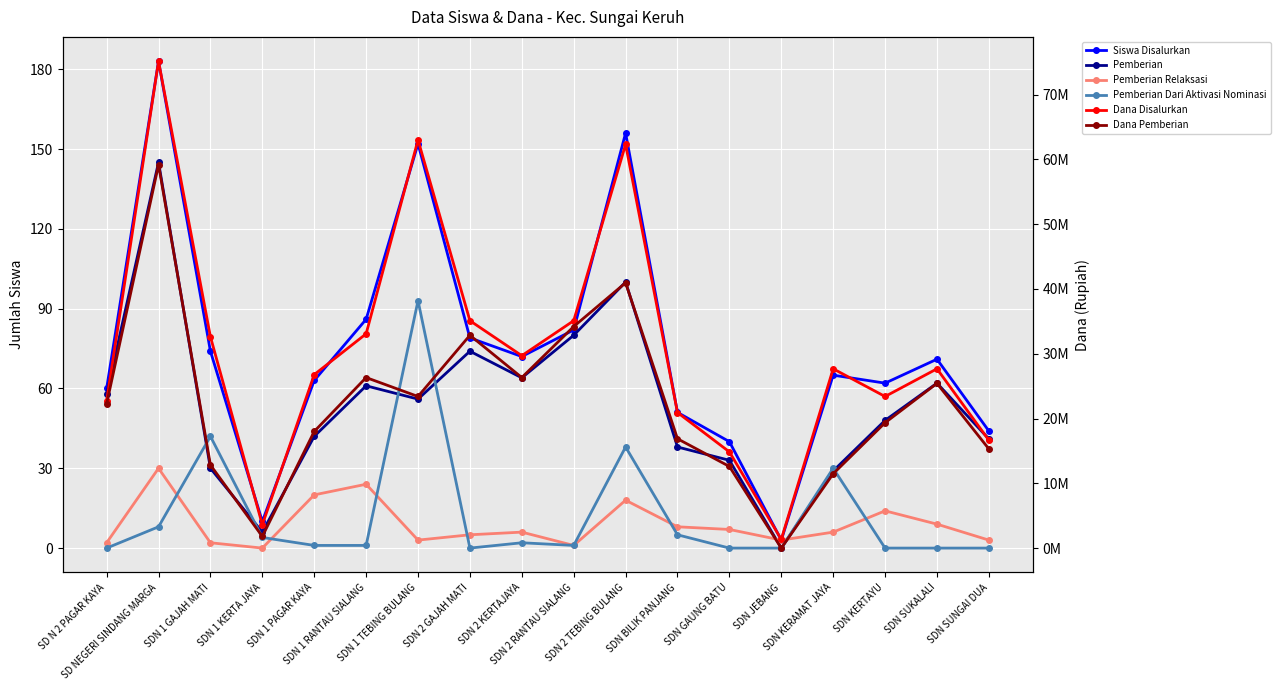

Which category has the lowest value in the Dana Pemberian series?

SDN JEBANG